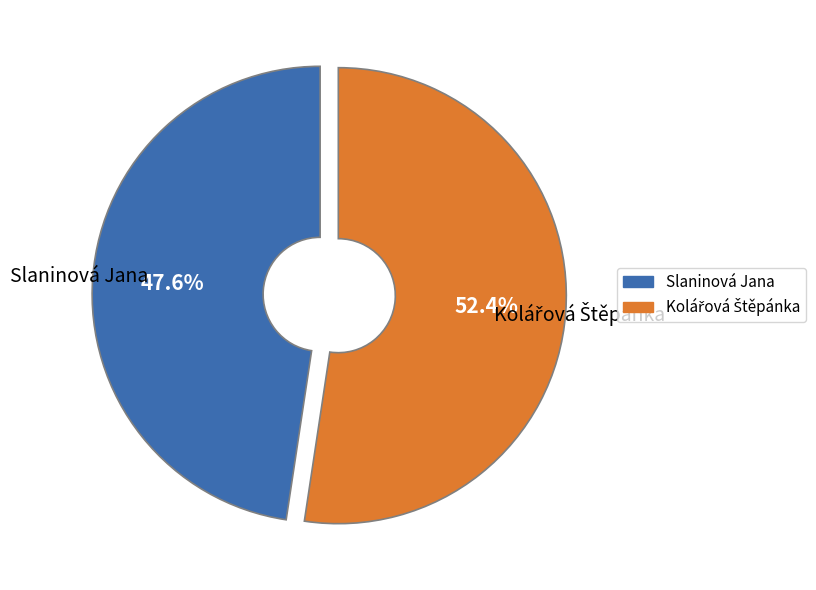

To the nearest percent, what is the average slice percentage?

50%